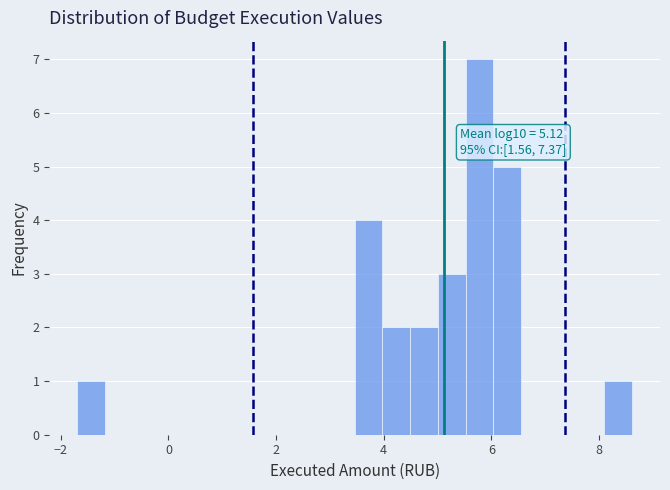

Read against the x-axis, roughly where is the centre of the tallest bar?

5.8